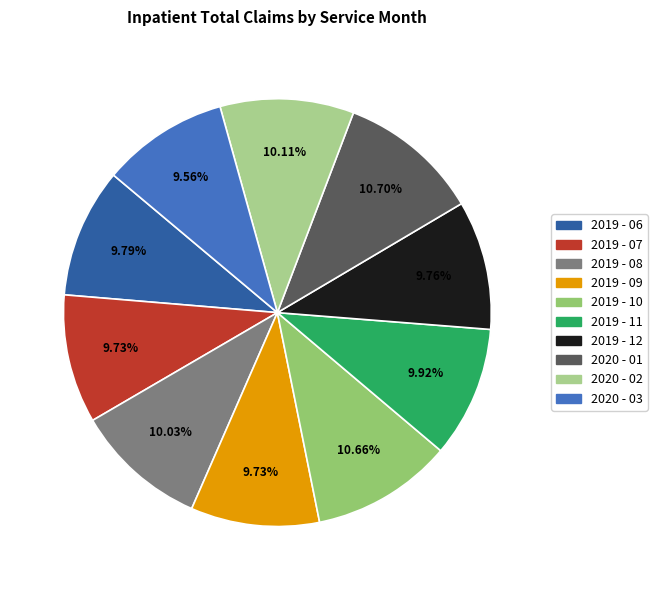

Does any single category account for the majority?

No